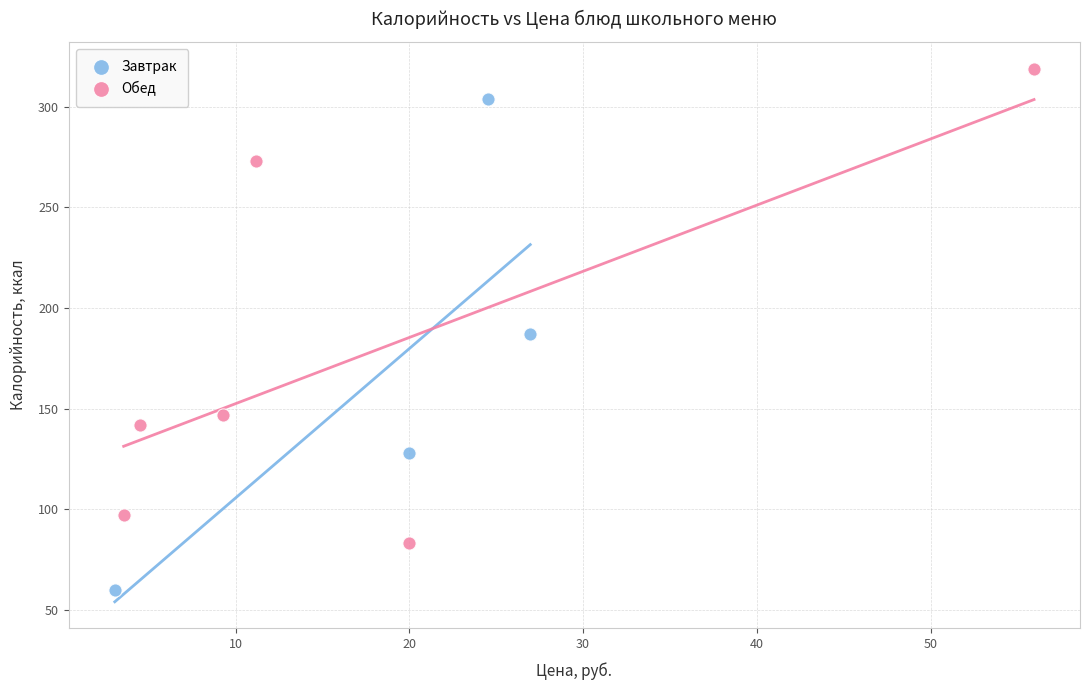

Which series reaches the minimum Y coordinate?

Завтрак